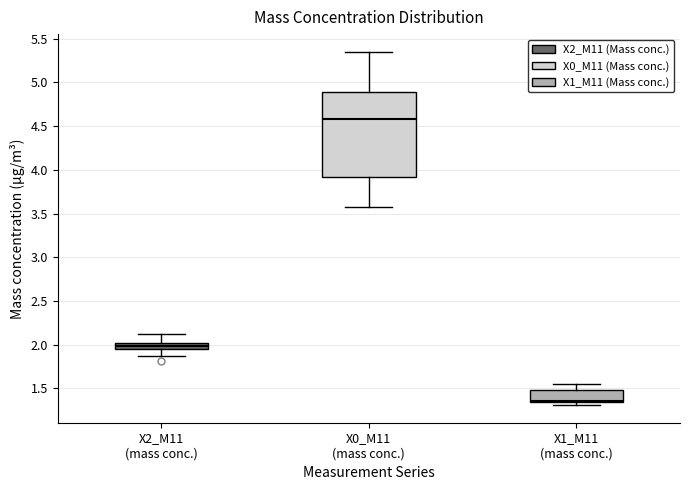

Where does the upper whisker of the box for X2_M11 (mass conc.) end on the y-axis? The values are not printed on the chart, so give them approximately, as read against the axis.

2.10